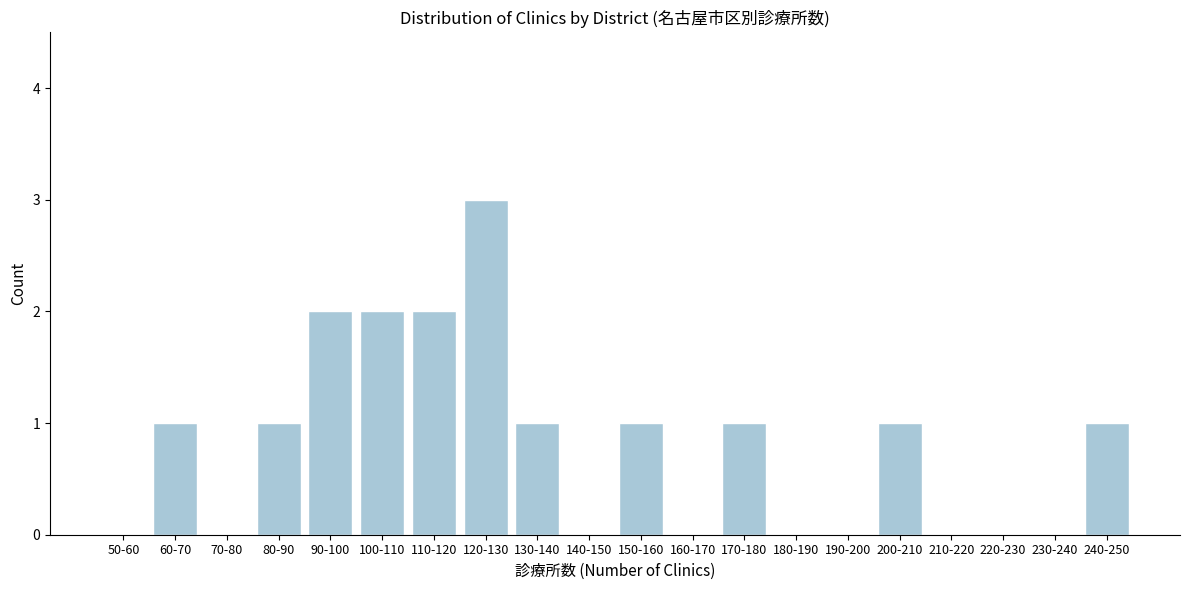

Reading left to right, what are all the values shown in this chart?

50-60=0	60-70=1	70-80=0	80-90=1	90-100=2	100-110=2	110-120=2	120-130=3	130-140=1	140-150=0	150-160=1	160-170=0	170-180=1	180-190=0	190-200=0	200-210=1	210-220=0	220-230=0	230-240=0	240-250=1